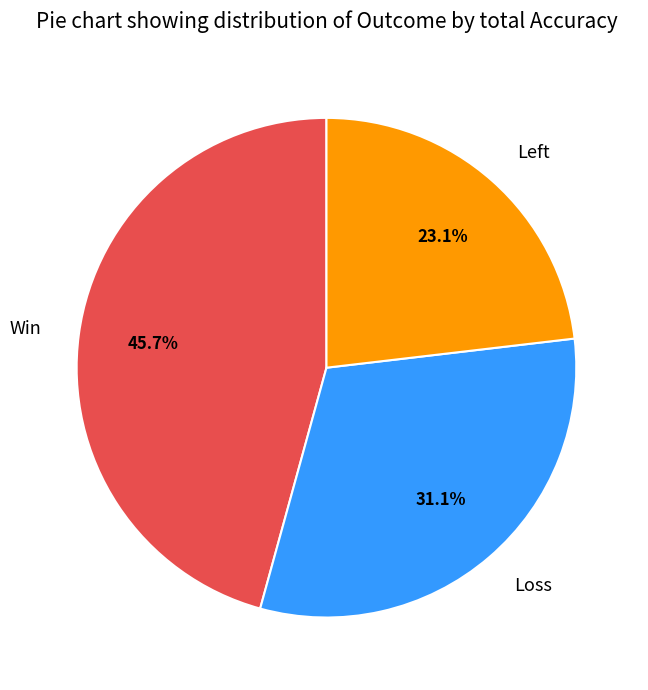

Does any single category account for the majority?

No